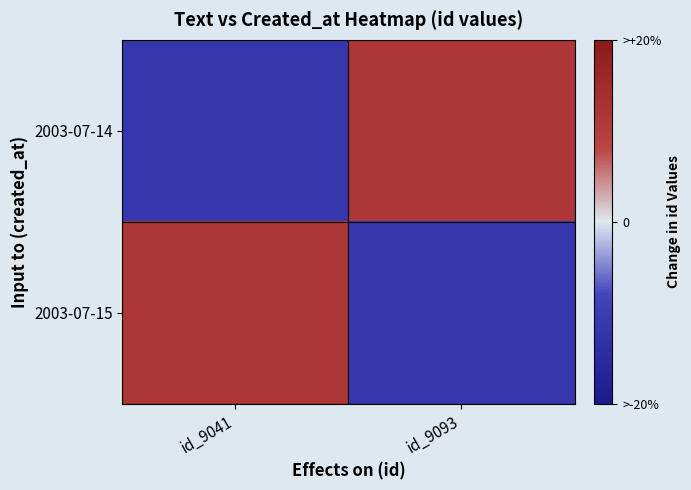

Which has a higher value, id_9093 or id_9041?

id_9093